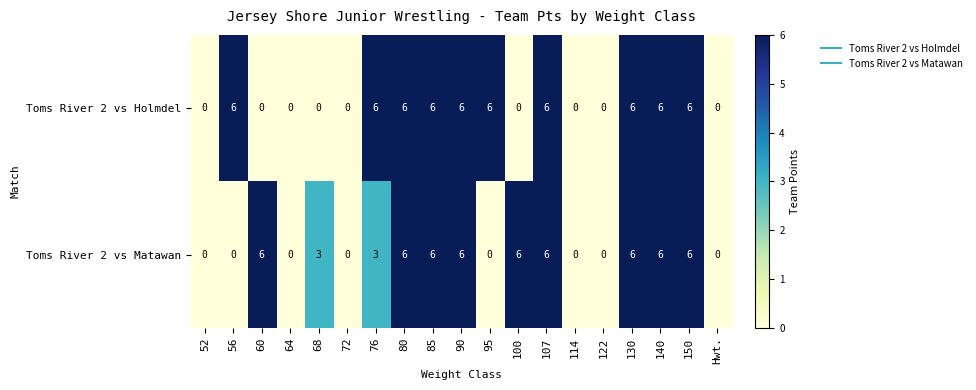

What is the sum of the Toms River 2 vs Holmdel values at 60 and 80?

6